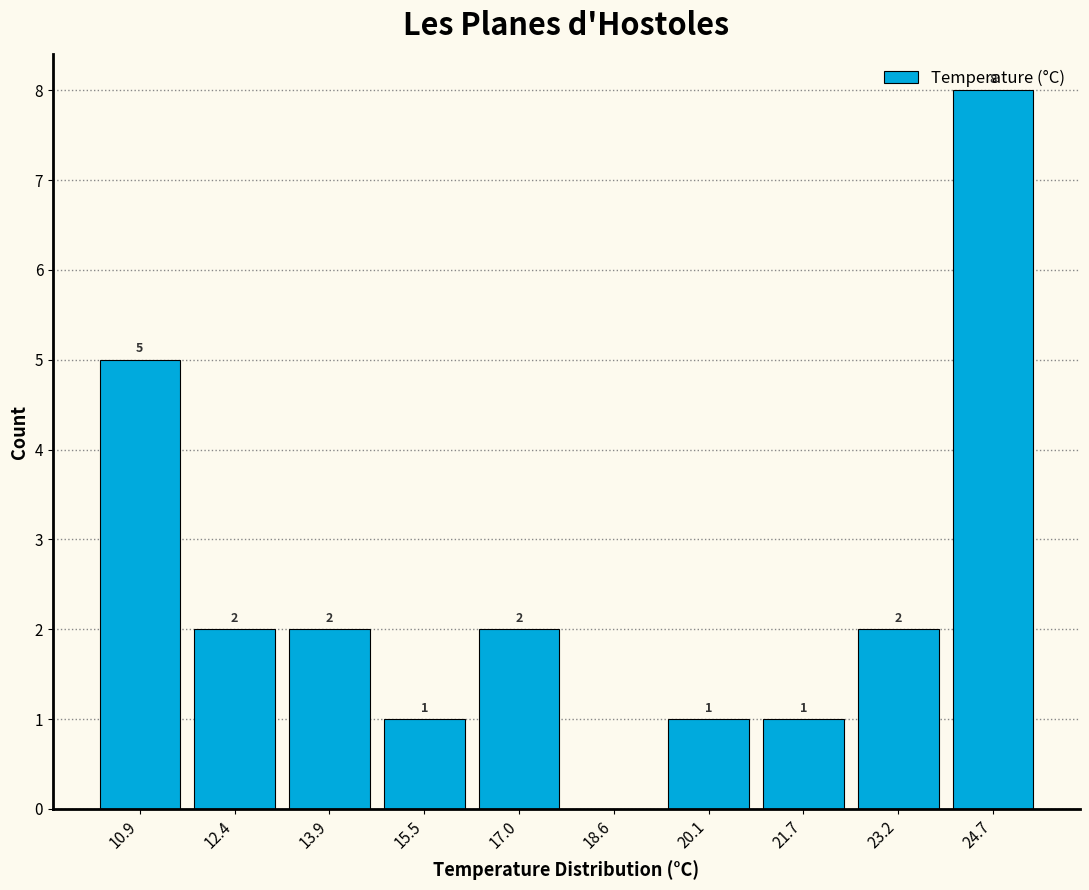

Over which range of the x-axis is the bar tallest?

23.96 to 25.50